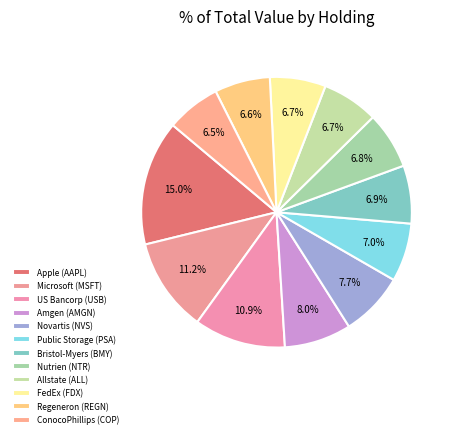

How many segments does this pie chart have?

12